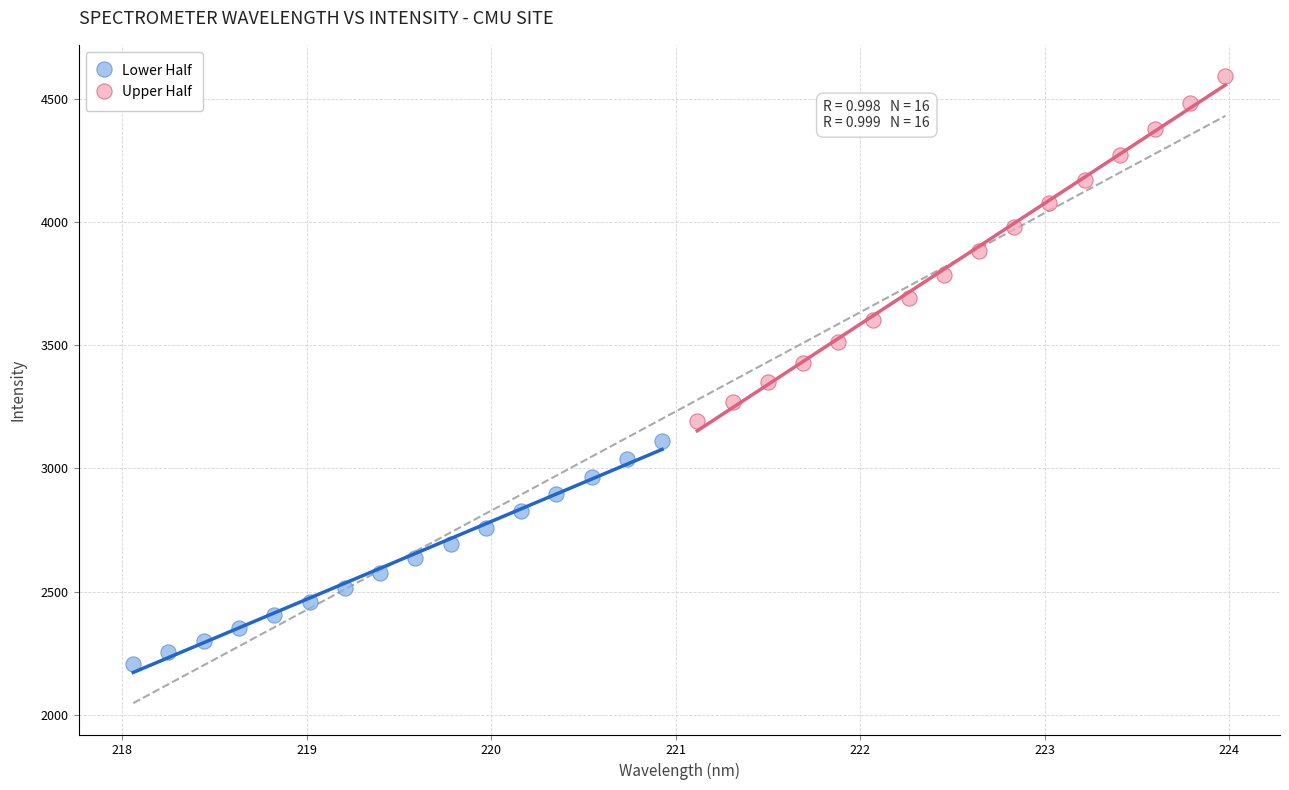

Which series reaches the maximum Y coordinate?

Upper Half